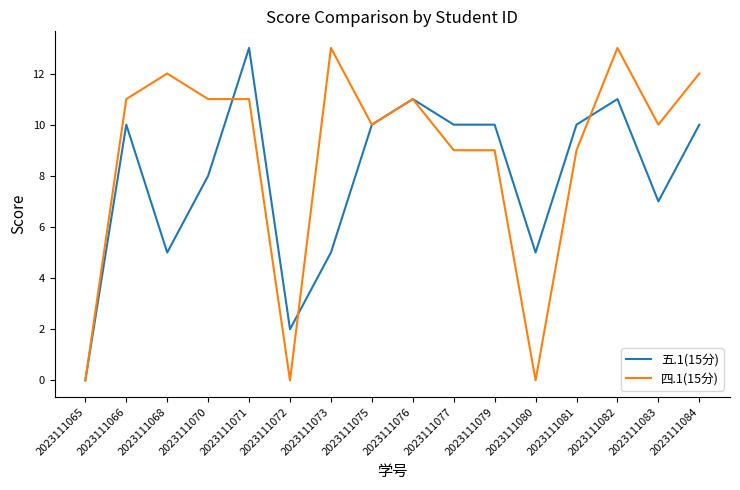

Rank the series at 2023111072 from highest to lowest value.

五.1(15分), 四.1(15分)